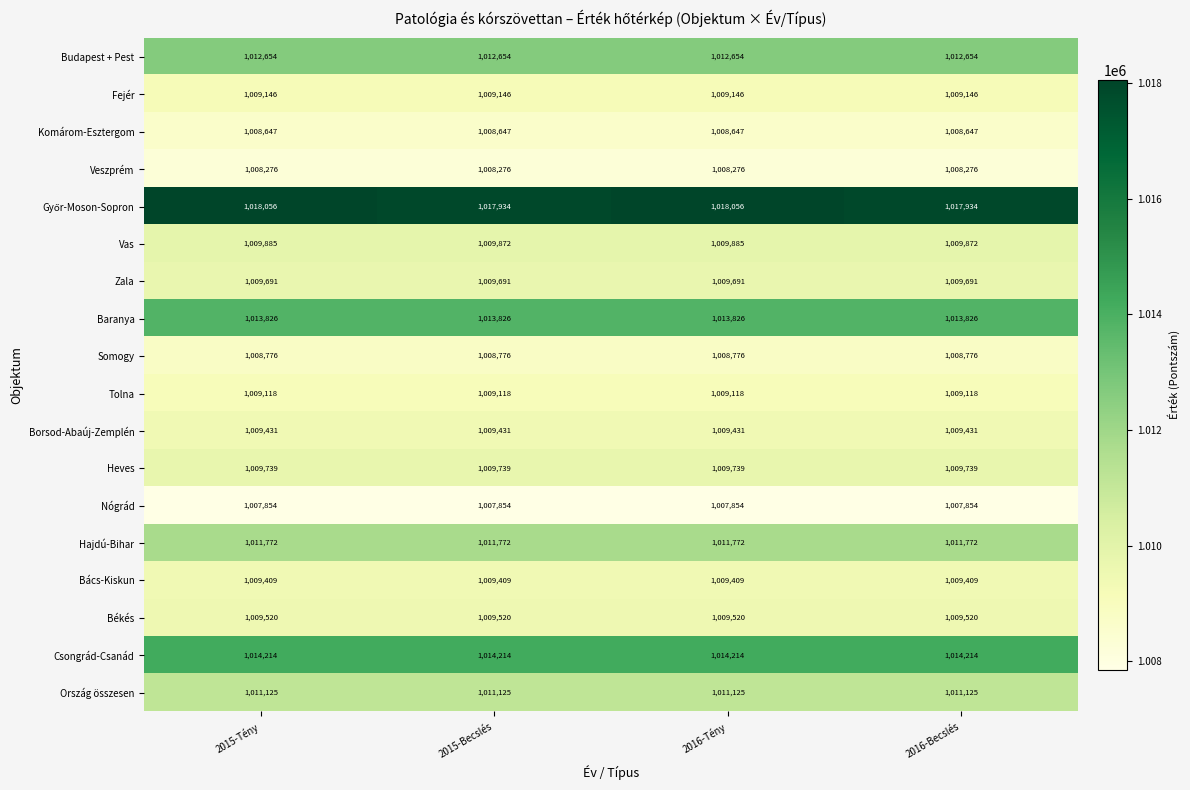

What is the difference between the highest and lowest values at 2016-Becslés?

10080